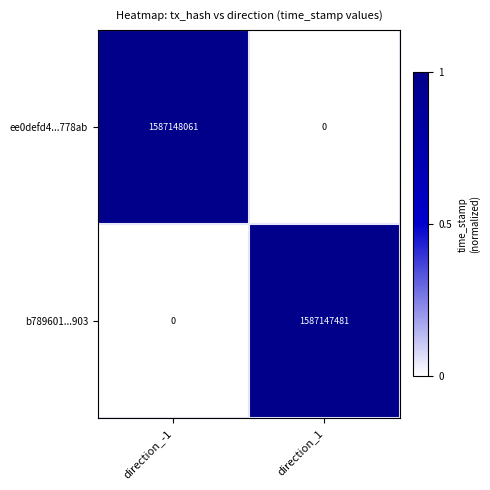

Reading left to right, list all the values displayed in this chart.

ee0defd4...778ab: 1587148061	0
b789601...903: 0	1587147481